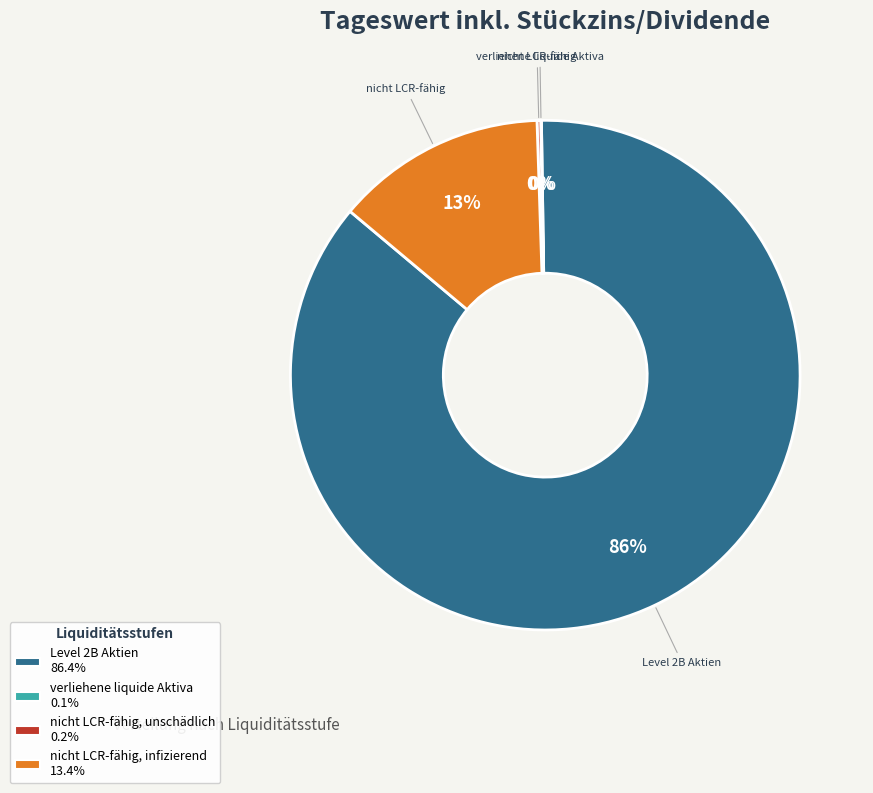

Which category has the biggest portion of the pie?

Level 2B Aktien